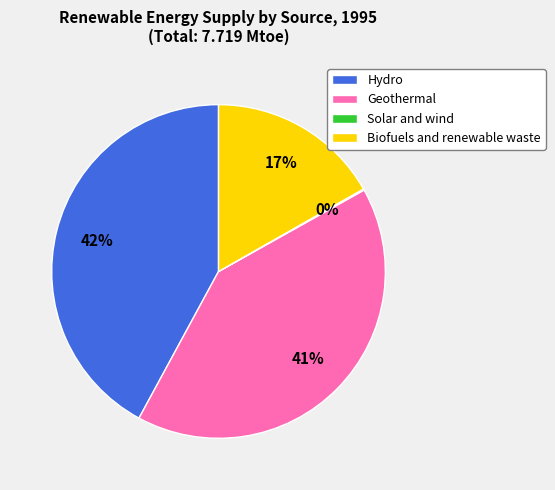

Is it true that Hydro is 48% of the pie?

False